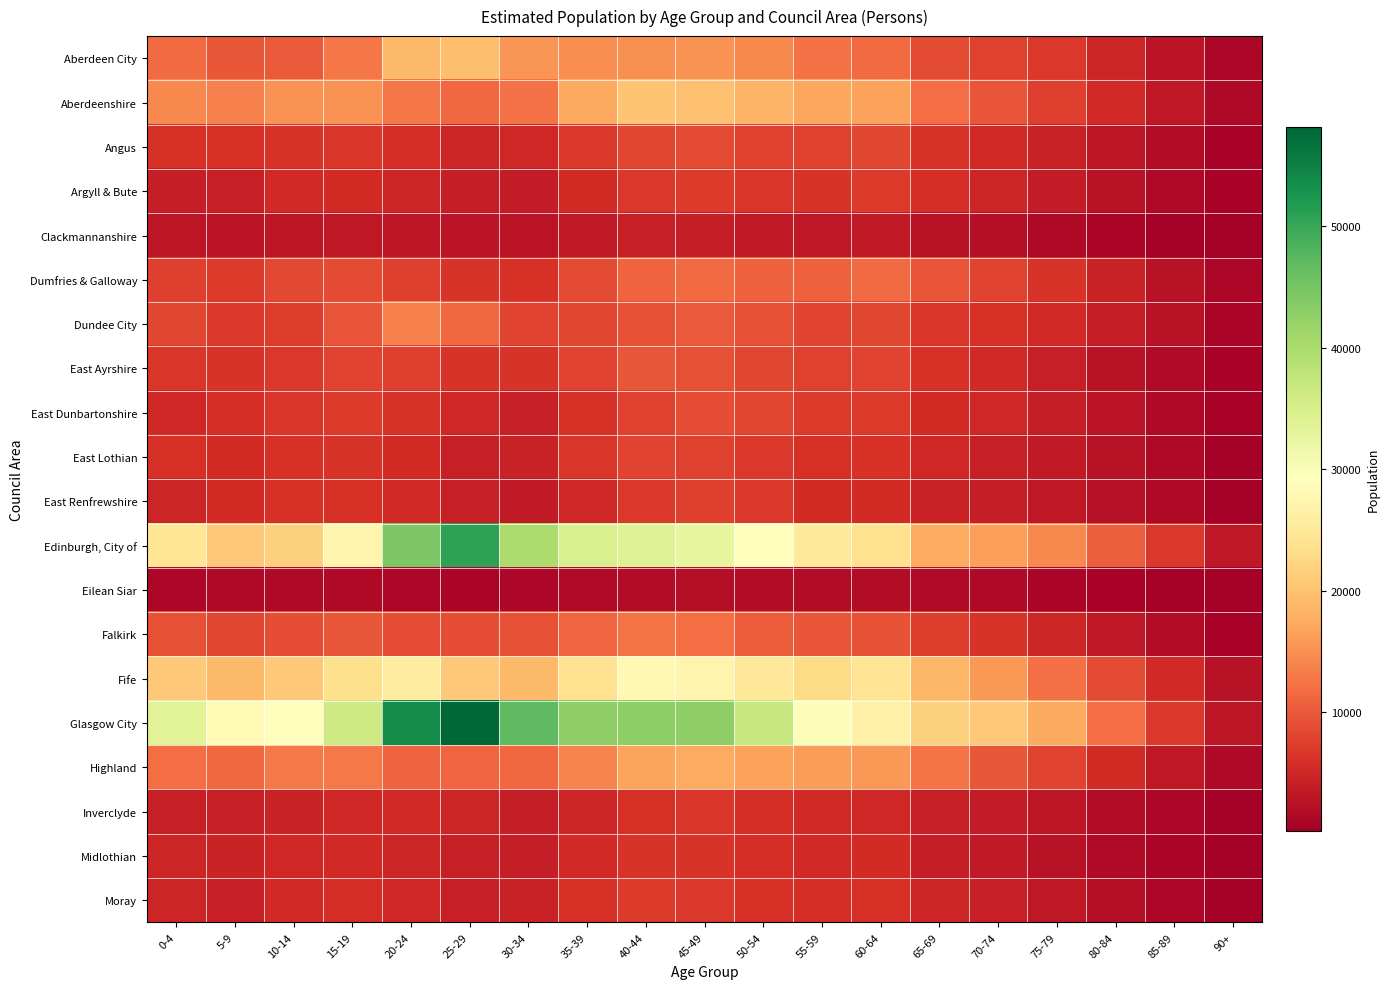

Which series has the widest spread of values?

Glasgow City